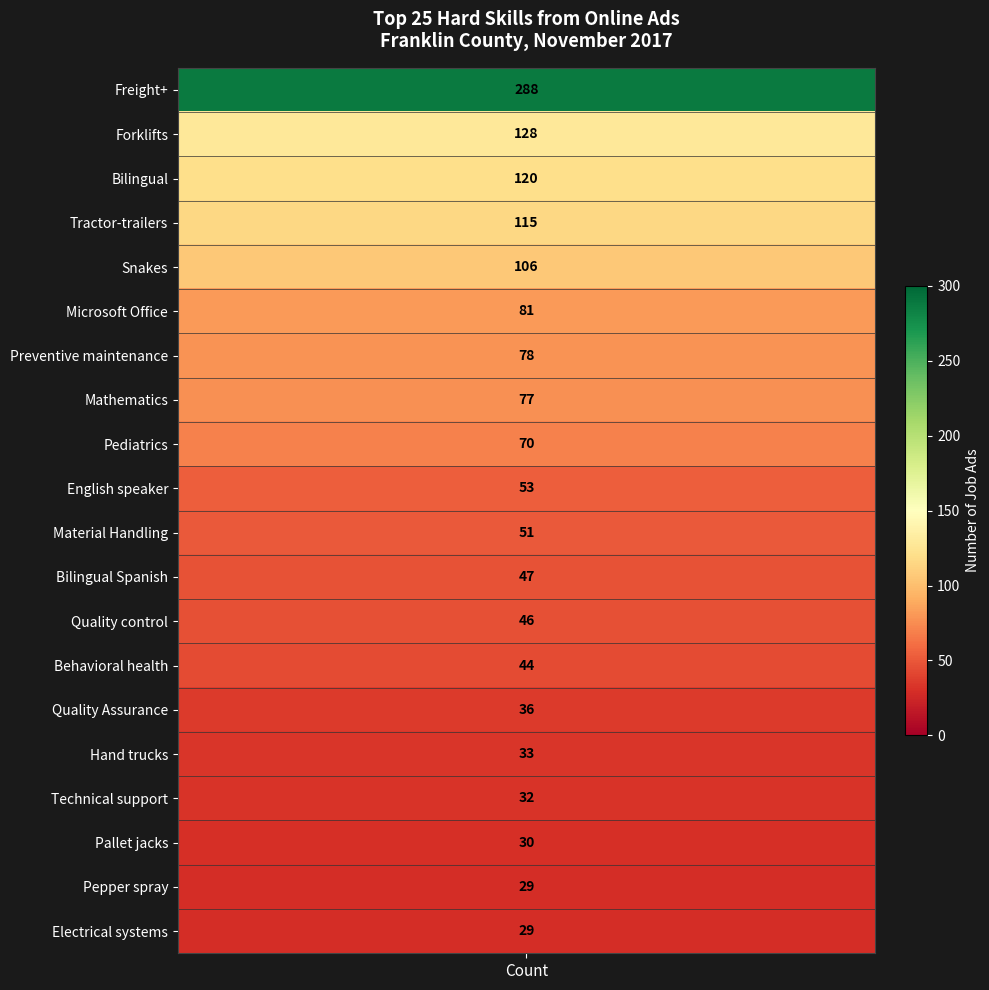

True or false: the data shows 81 at 5.

True